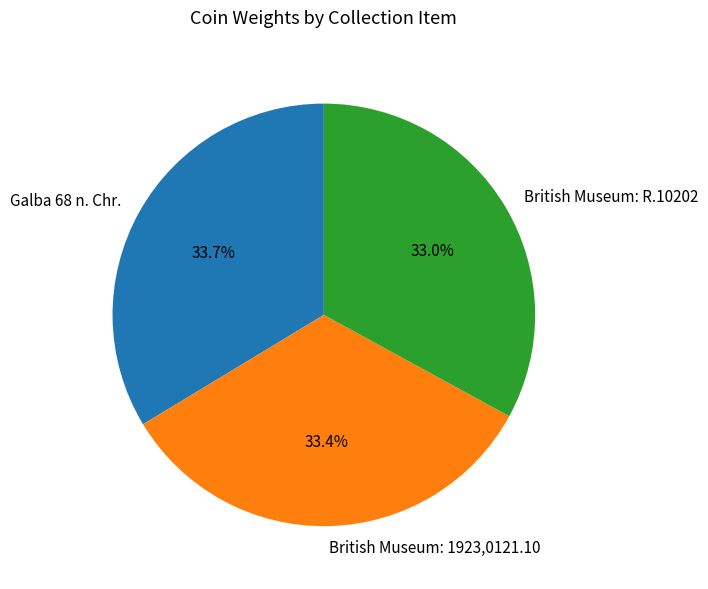

Approximately how many times larger is the value at British Museum: R.10202 compared to British Museum: 1923,0121.10?

1.0